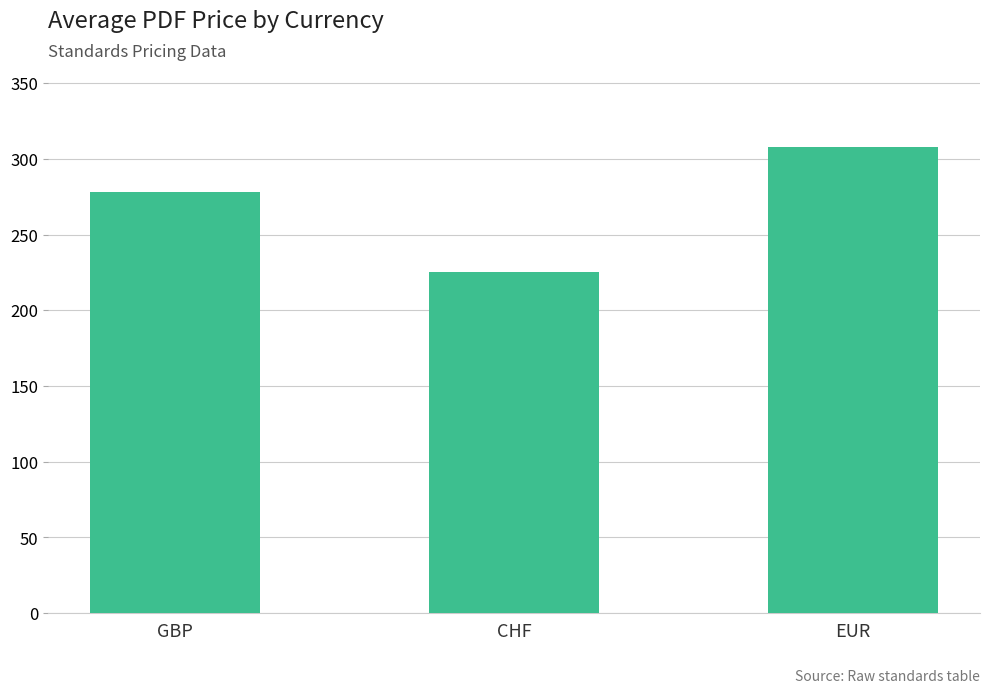

Reading right to left, what are all the values shown in this chart?

307.8	225.1	278.3